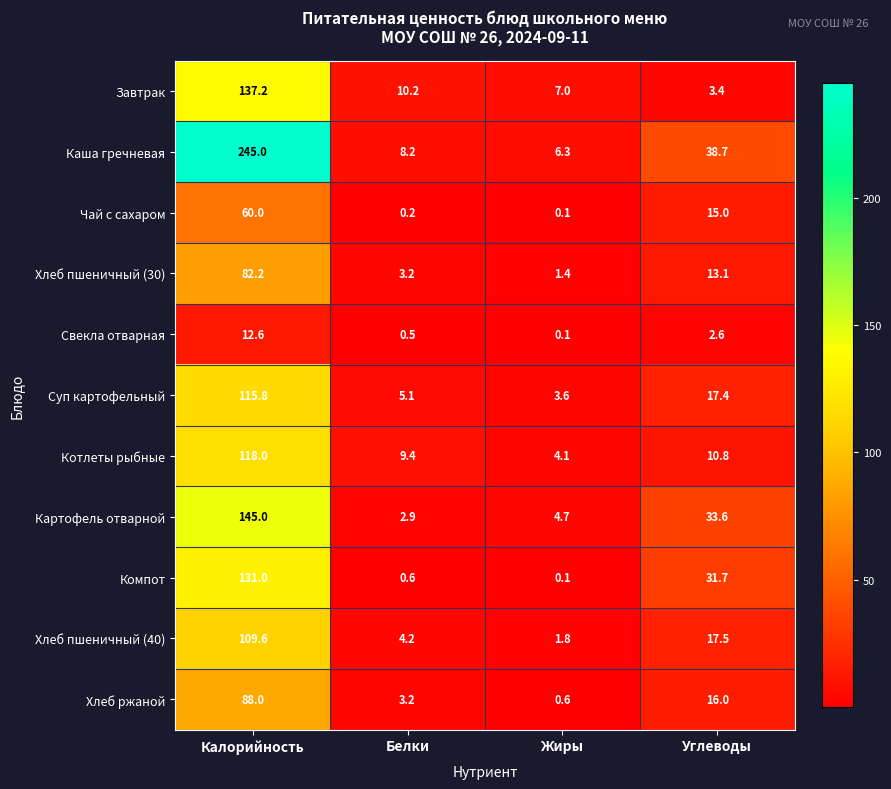

What is the spread (max minus min) of values at Белки?

10.0